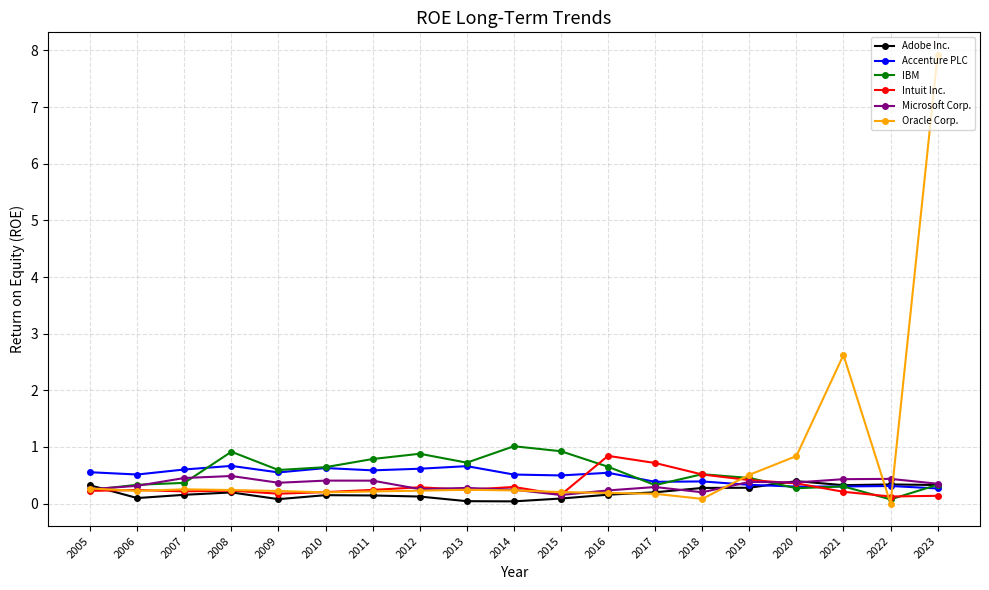

Is the value of Accenture PLC at 2023 greater than the value of Adobe Inc. at 2014?

Yes